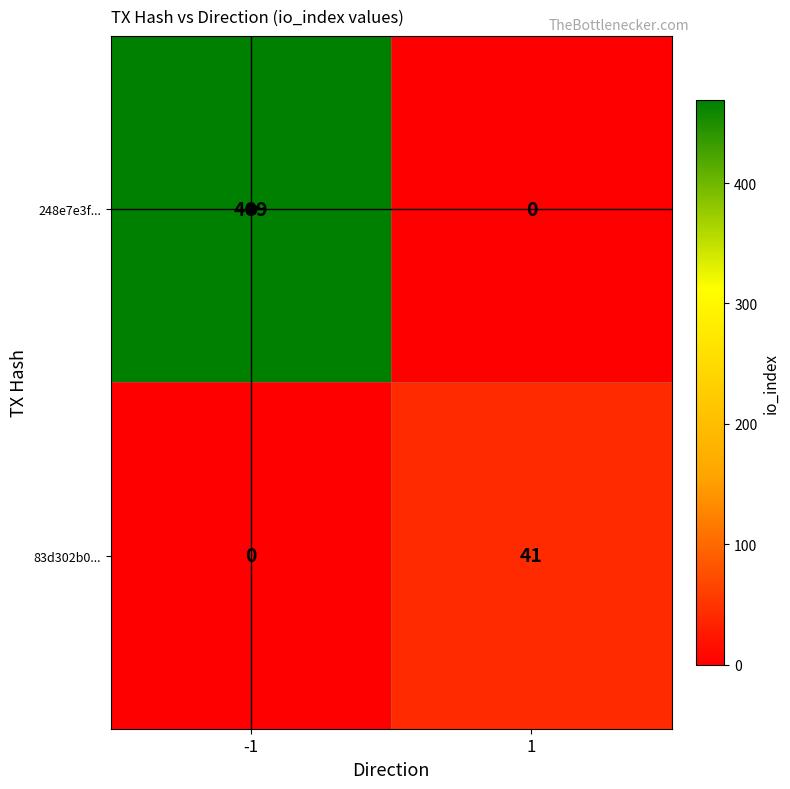

What is the difference between the maximum and minimum values in the 248e7e3f... series?

469